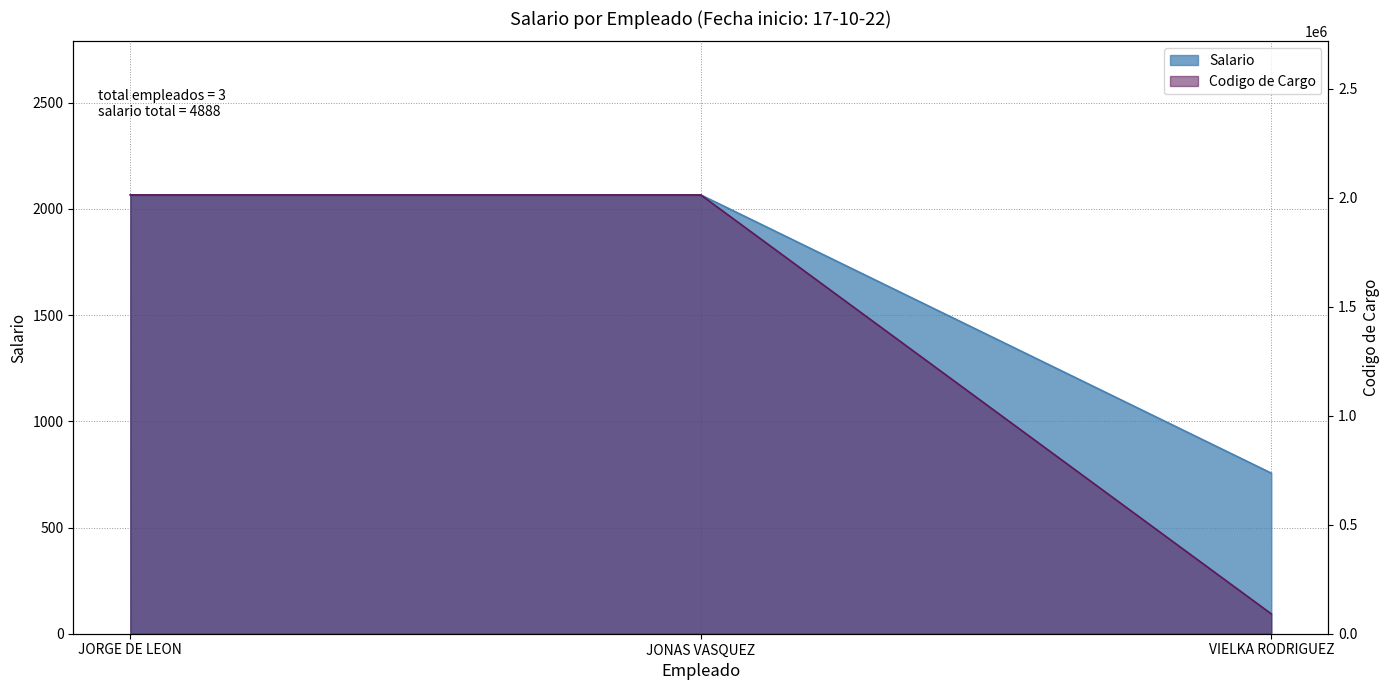

At which label is the value closest to 1411?

JORGE DE LEON